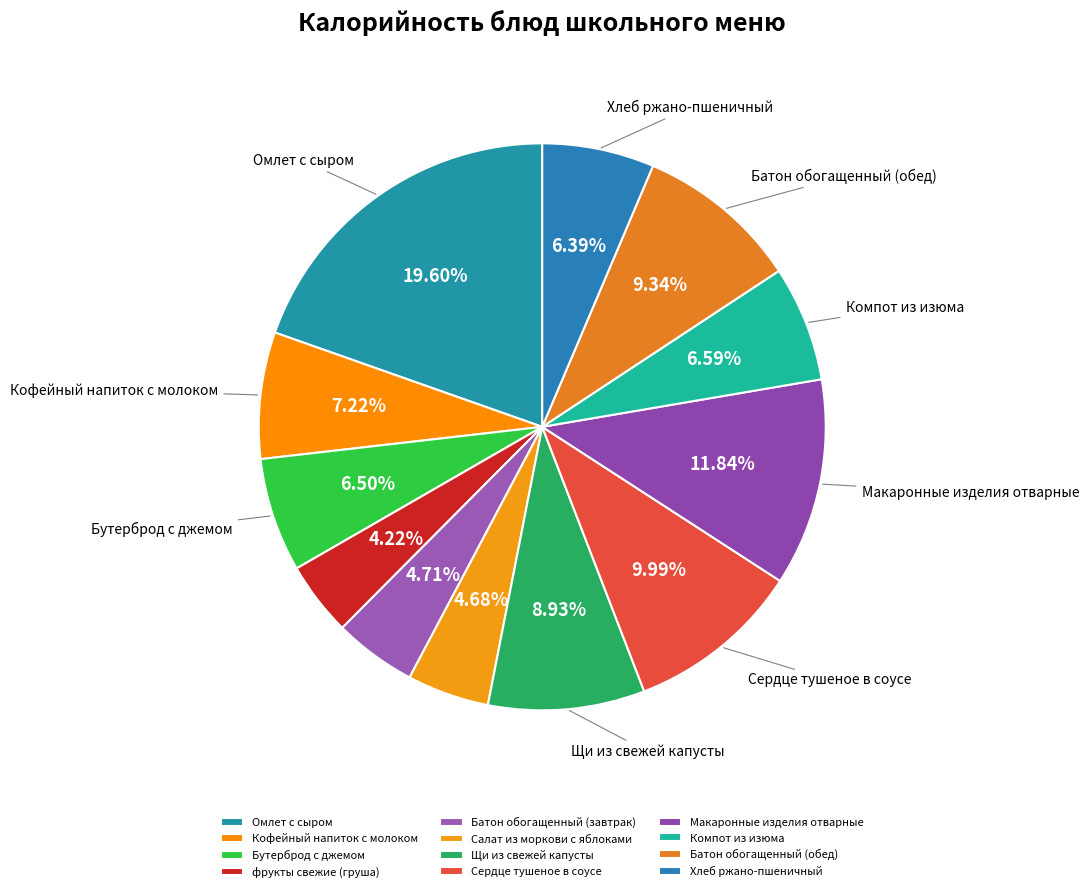

Do Щи из свежей капусты and Компот из изюма together represent more than half of the pie?

No